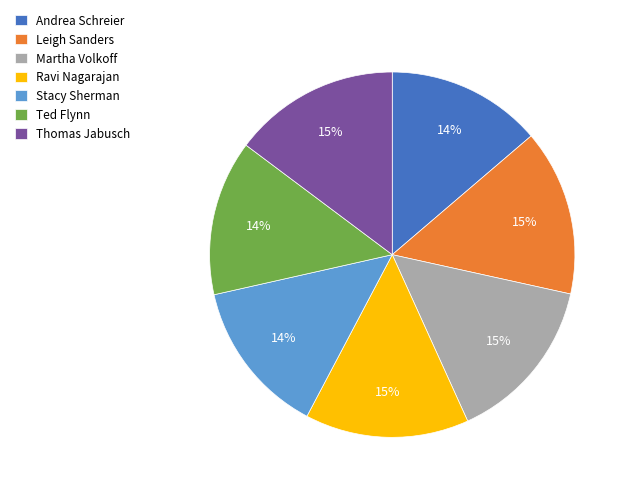

What is the ratio of the value at Stacy Sherman to the value at Leigh Sanders?

0.9